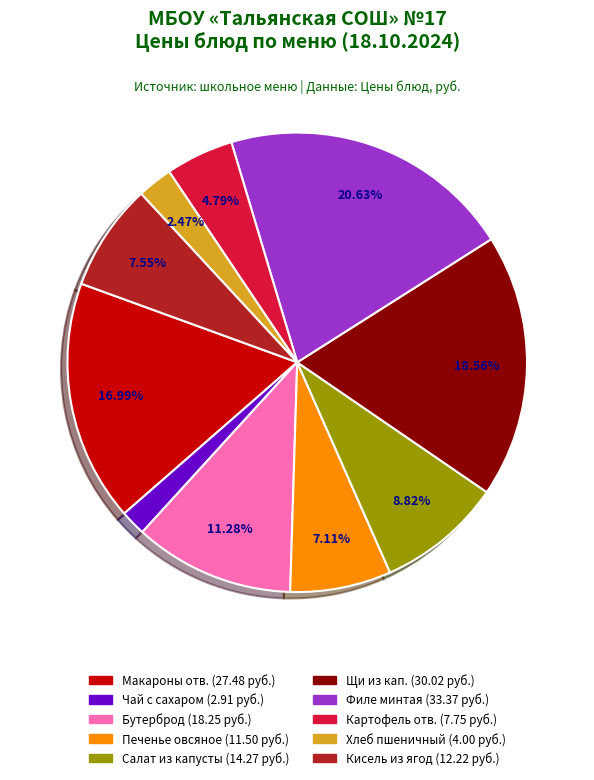

Does Макароны отв. (27.48 руб.) account for over 50% of the chart?

No